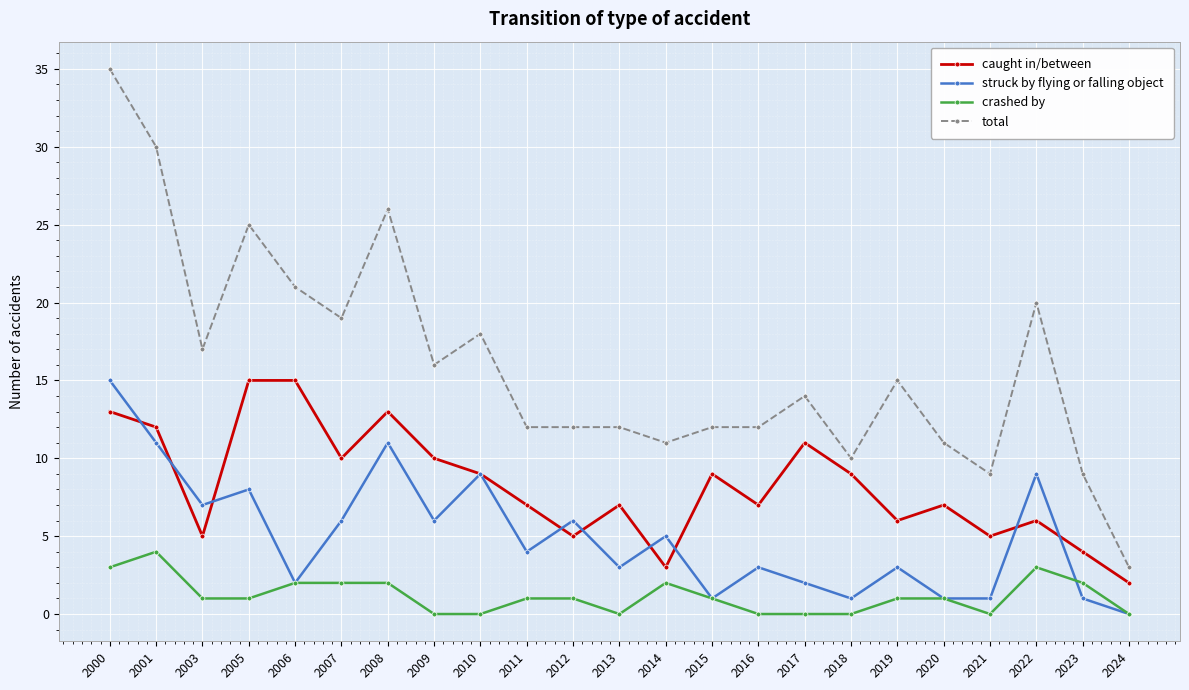

At which category does total reach its first local valley?

2003